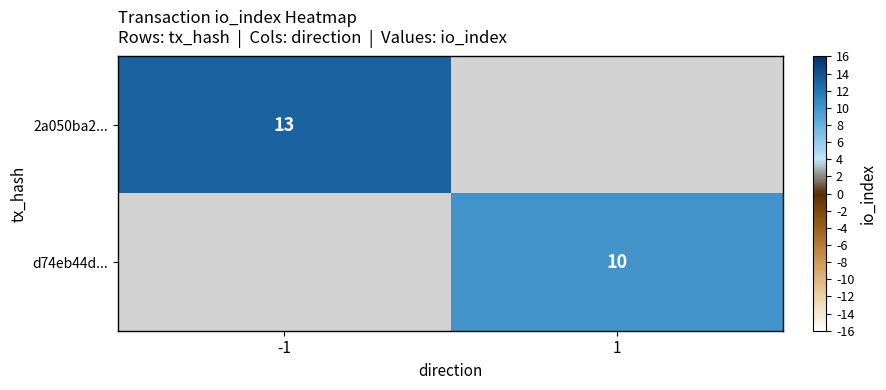

Count the number of data series in this chart.

2